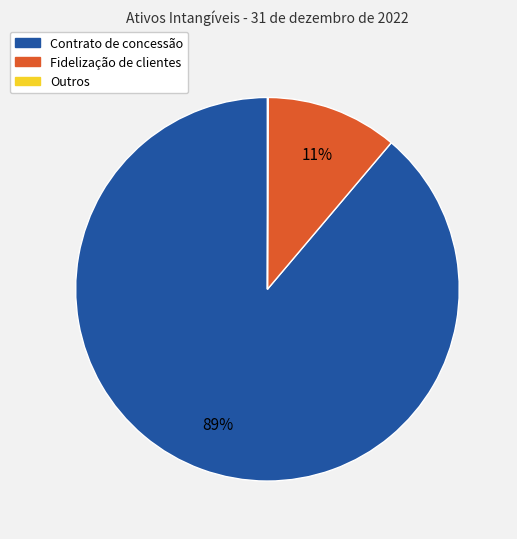

True or false: Contrato de concessão accounts for 75% of the total.

False